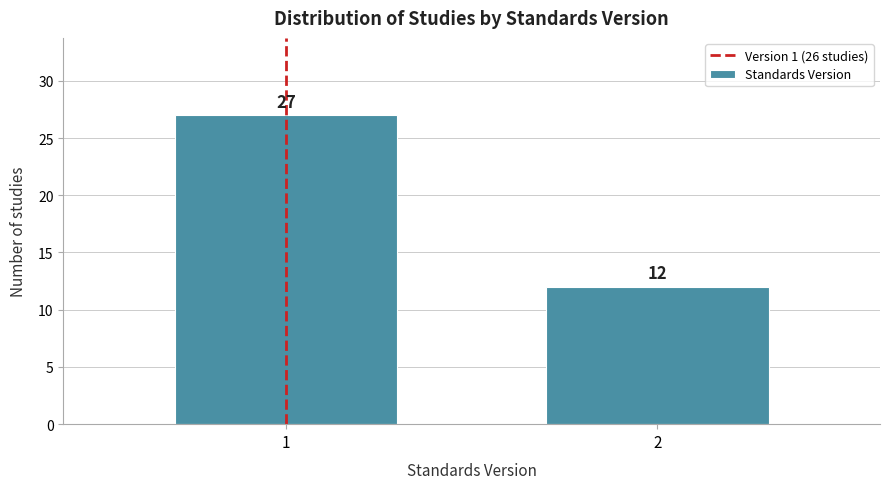

Reading right to left, extract all data points from this chart.

12	27